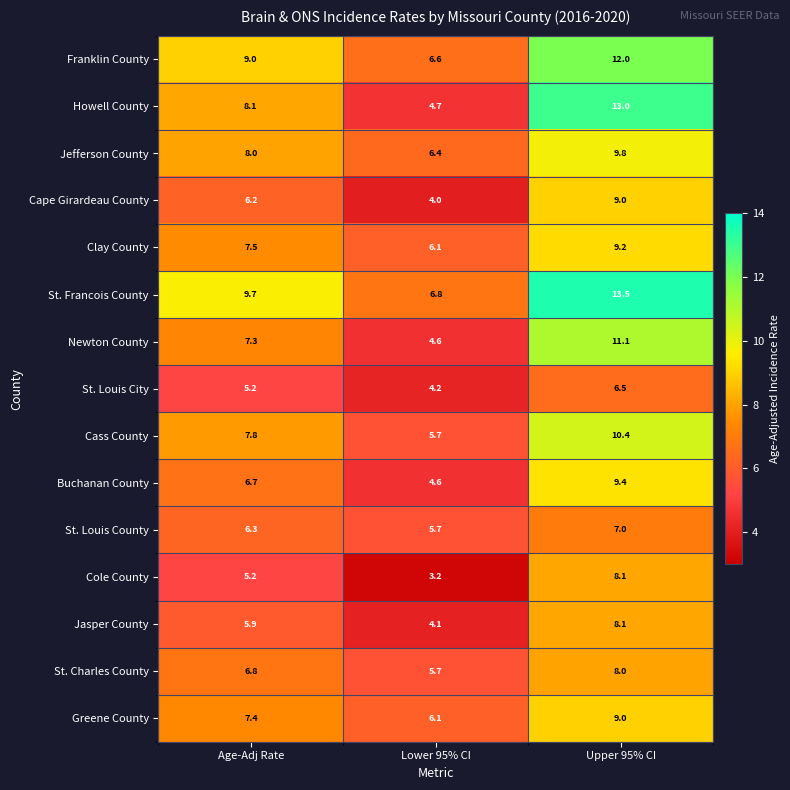

At which label does St. Charles County first exceed 6?

Age-Adj Rate